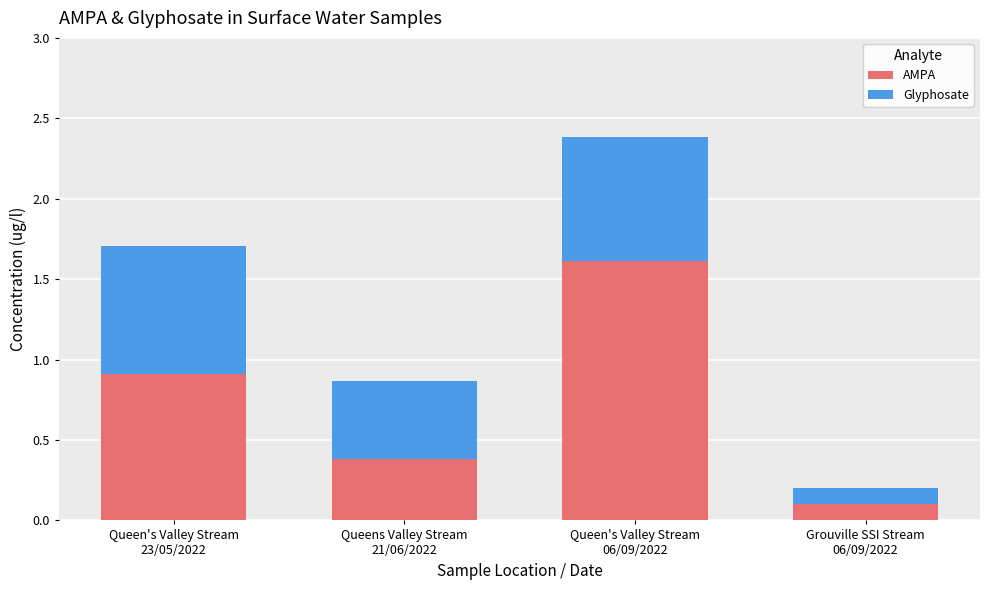

How many series are shown in this chart?

2